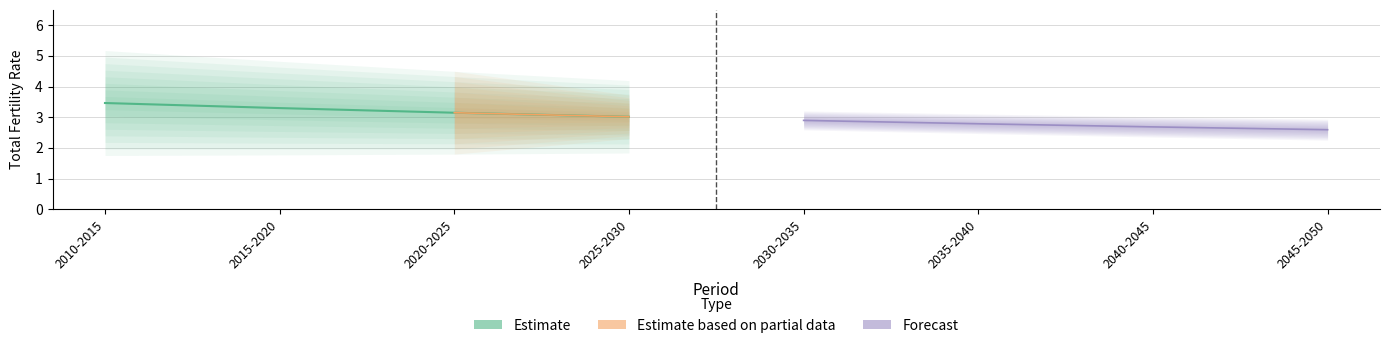

What is the minimum value shown in the chart?

1.7